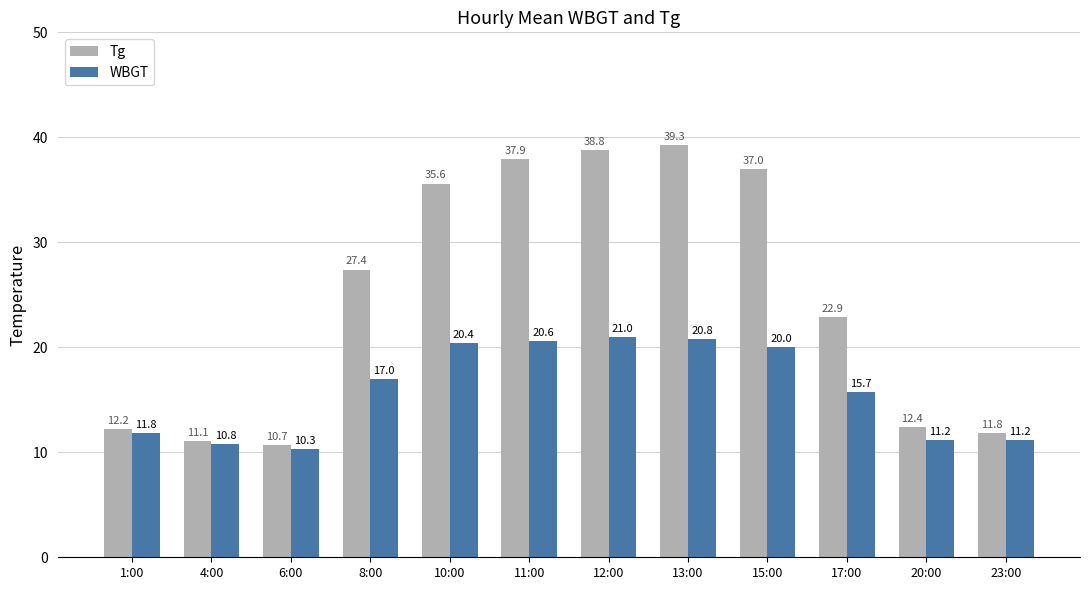

How many bars are there in each group?

2